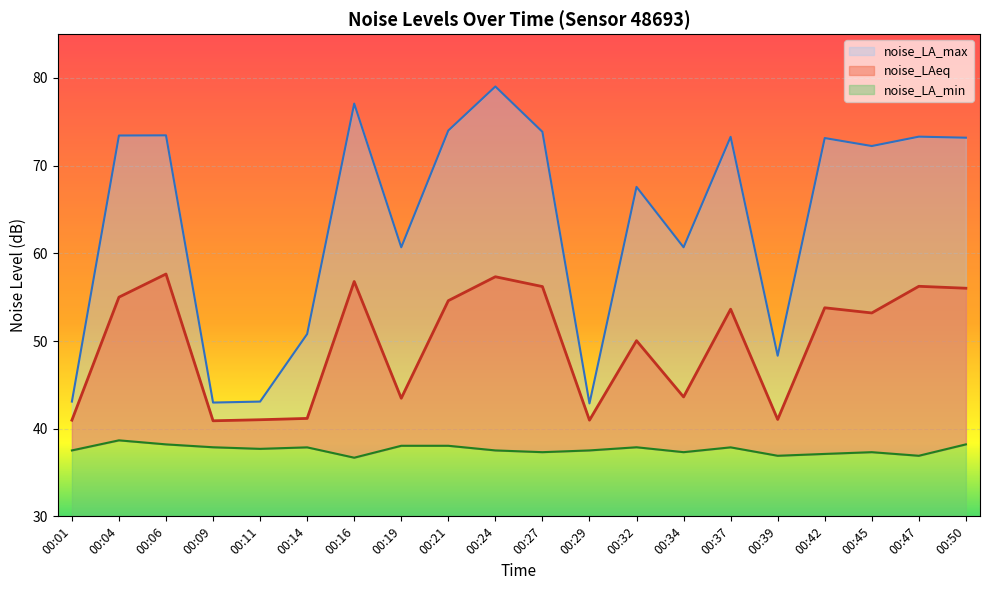

Rank the series by their maximum value, from highest to lowest.

noise_LA_max, noise_LAeq, noise_LA_min